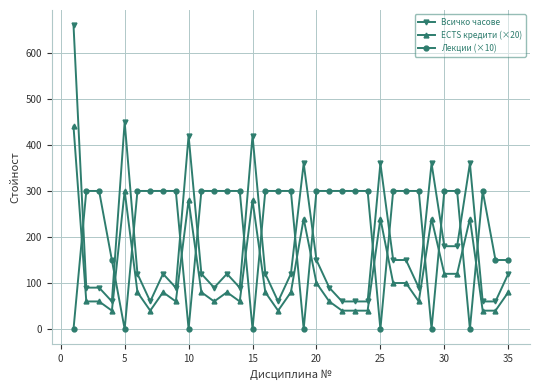

Does the chart display data point markers on the line(s)?

Yes